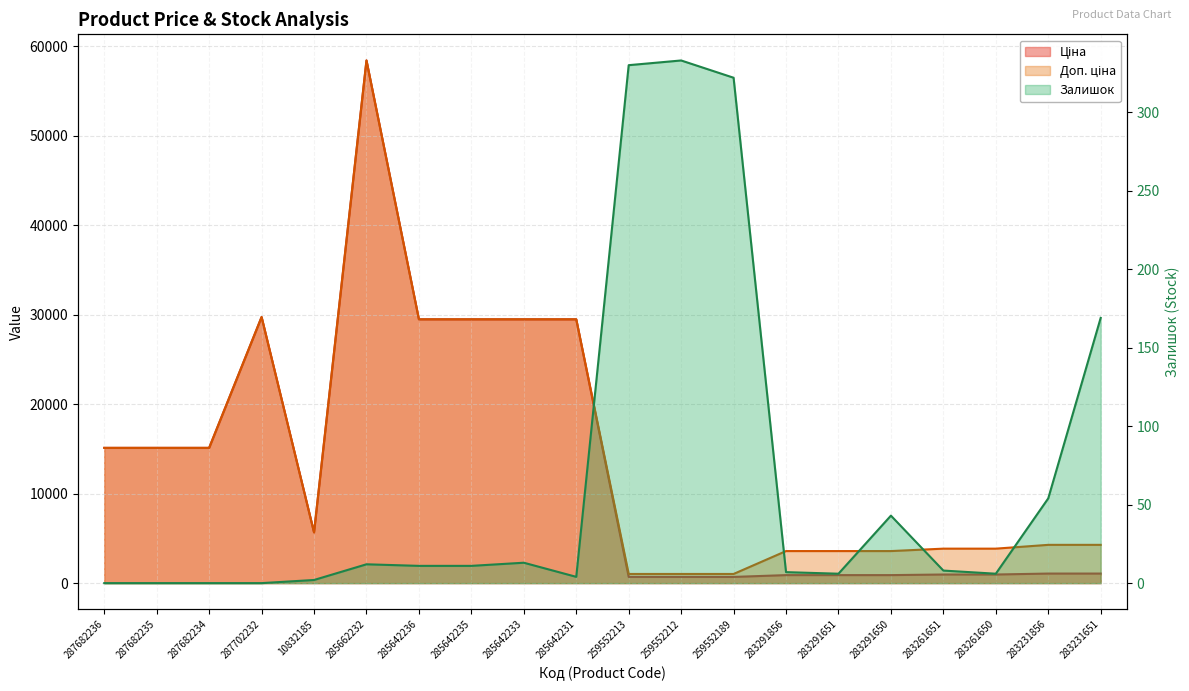

What is the sum of all Залишок values?

1331.0